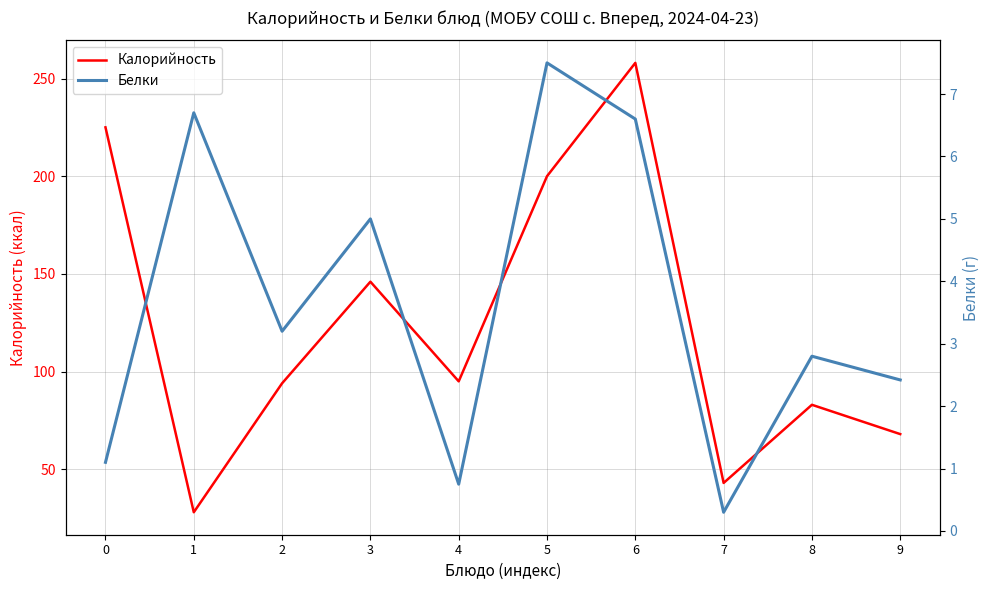

The value of Калорийность at 0 is 53.1. True or false?

False